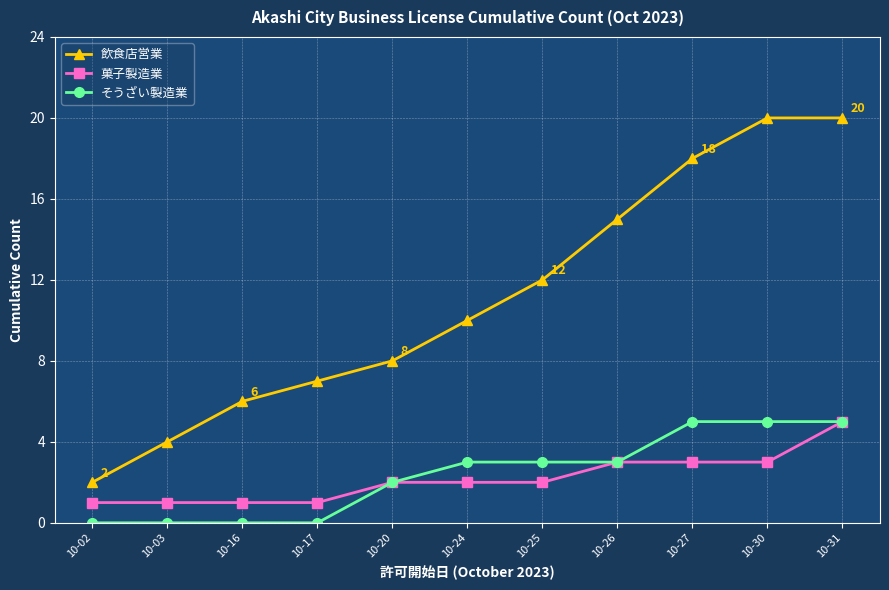

What is the average value of the そうざい製造業 series?

2